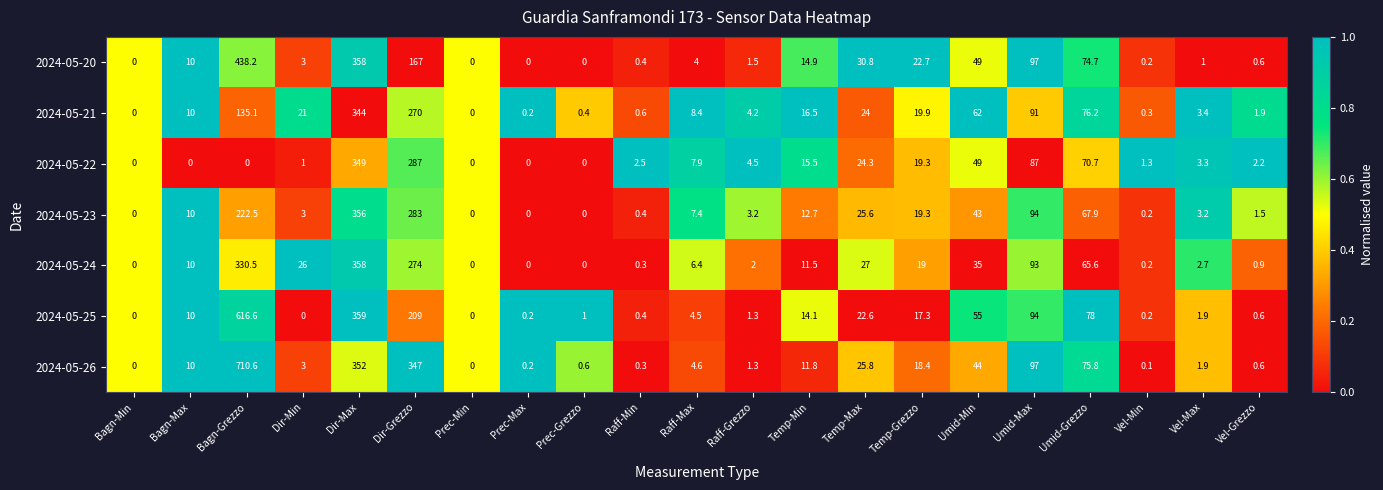

What is the sum of all 2024-05-21 values?

1089.1